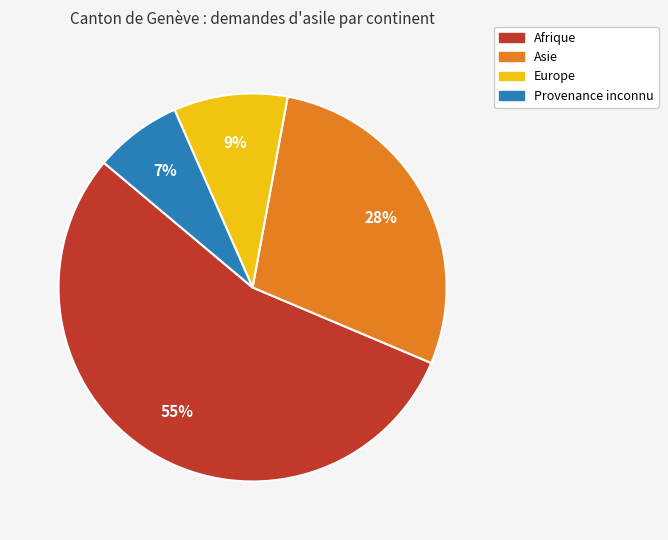

Which has a higher value, Provenance inconnu or Europe?

Europe